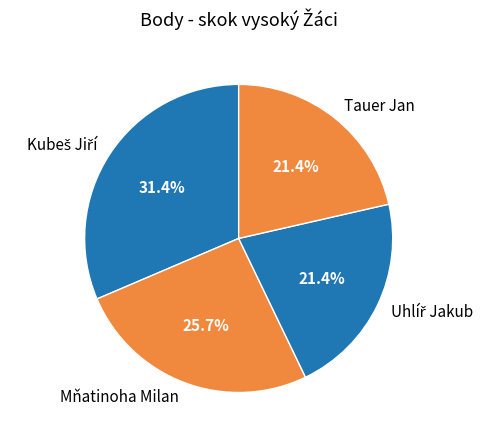

To the nearest percent, what is the difference between the Tauer Jan and Mňatinoha Milan slice percentages?

4%